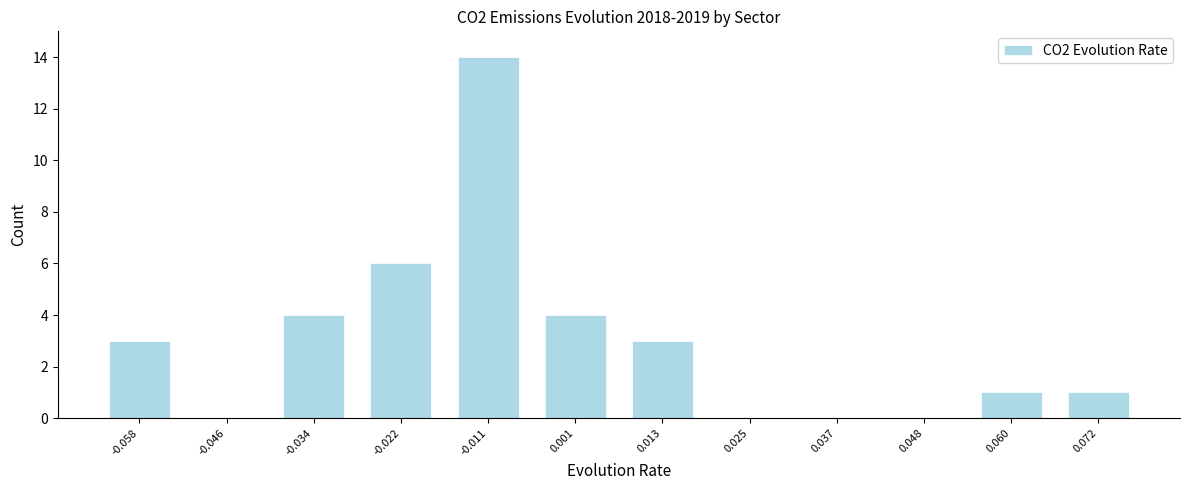

Reading left to right, what are all the values shown in this chart?

-0.058=3	-0.046=0	-0.034=4	-0.022=6	-0.011=14	0.001=4	0.013=3	0.025=0	0.037=0	0.048=0	0.060=1	0.072=1